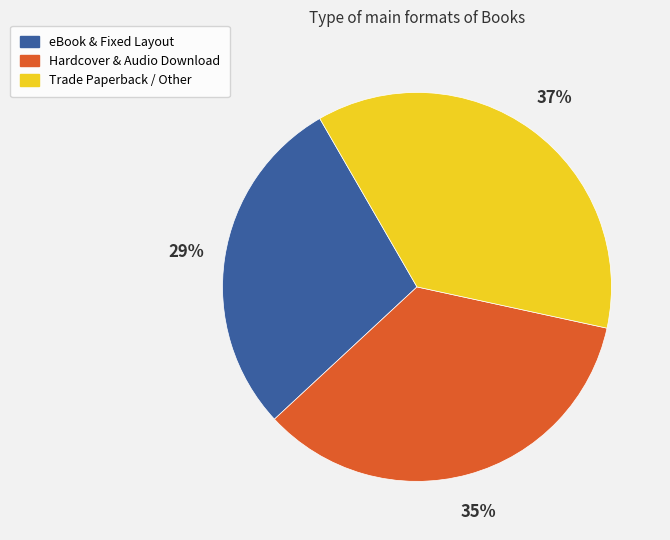

Is there a majority slice in this chart?

No